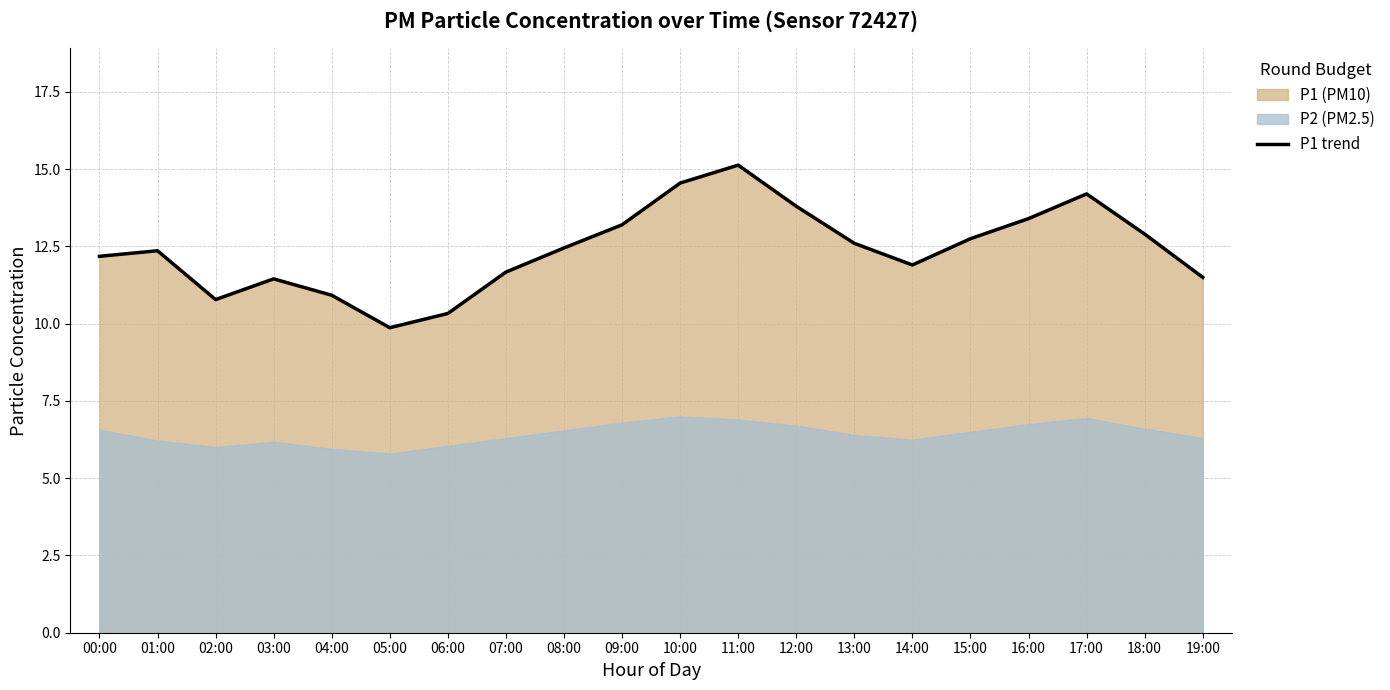

What is the maximum value shown in the chart?

15.1